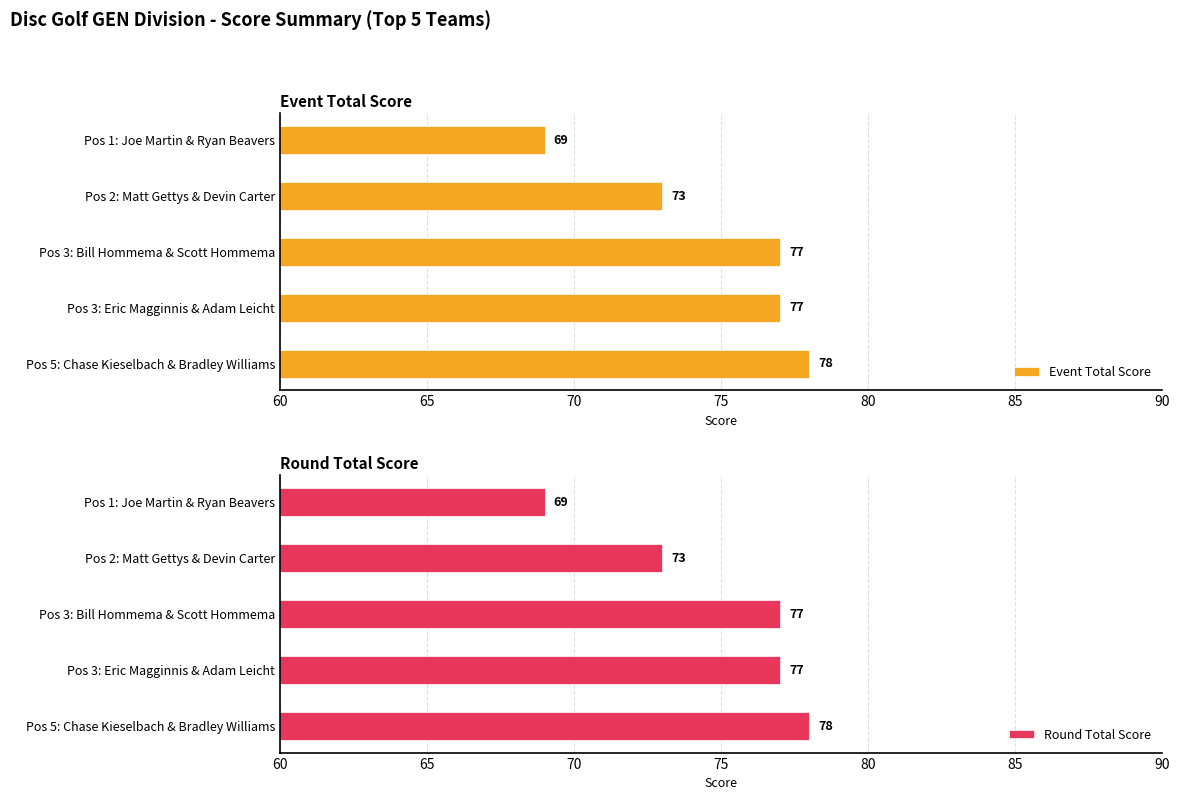

What is the average value of the Round Total Score series?

75